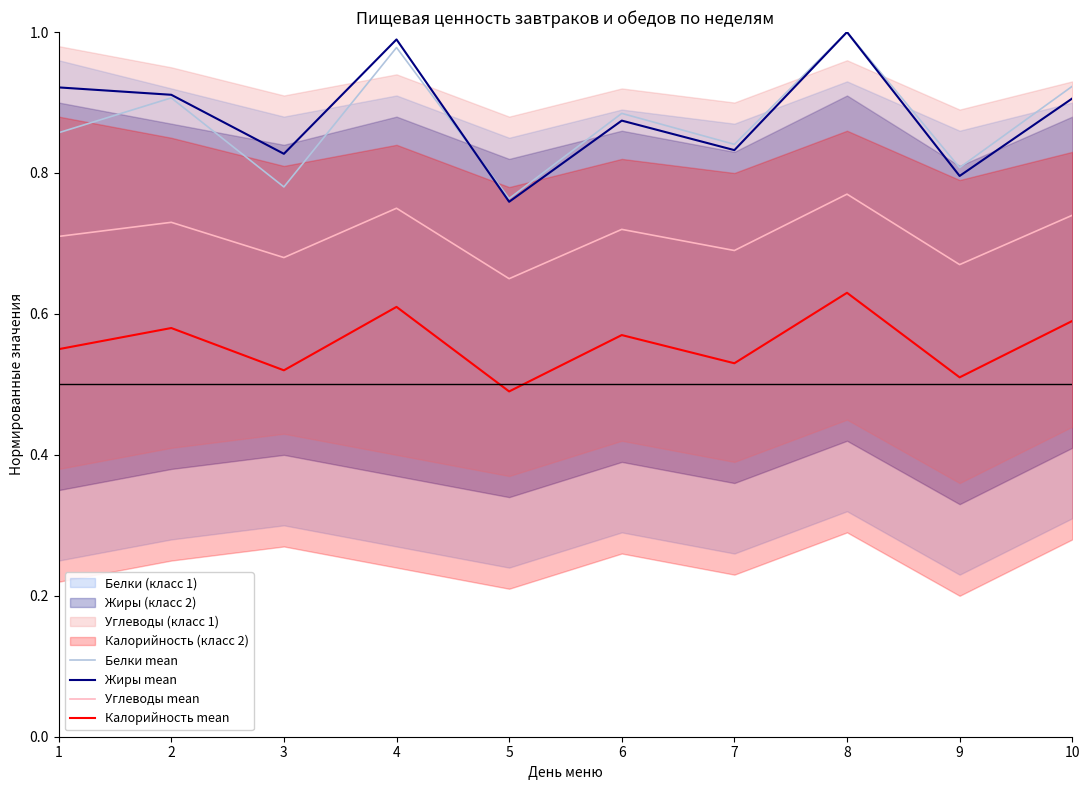

Reading left to right, list all the values displayed in this chart.

Белки mean: 1=0.9	2=0.9	3=0.8	4=1.0	5=0.8	6=0.9	7=0.8	8=1.0	9=0.8	10=0.9
Жиры mean: 1=0.9	2=0.9	3=0.8	4=1.0	5=0.8	6=0.9	7=0.8	8=1.0	9=0.8	10=0.9
Углеводы mean: 1=0.7	2=0.7	3=0.7	4=0.8	5=0.7	6=0.7	7=0.7	8=0.8	9=0.7	10=0.7
Калорийность mean: 1=0.6	2=0.6	3=0.5	4=0.6	5=0.5	6=0.6	7=0.5	8=0.6	9=0.5	10=0.6